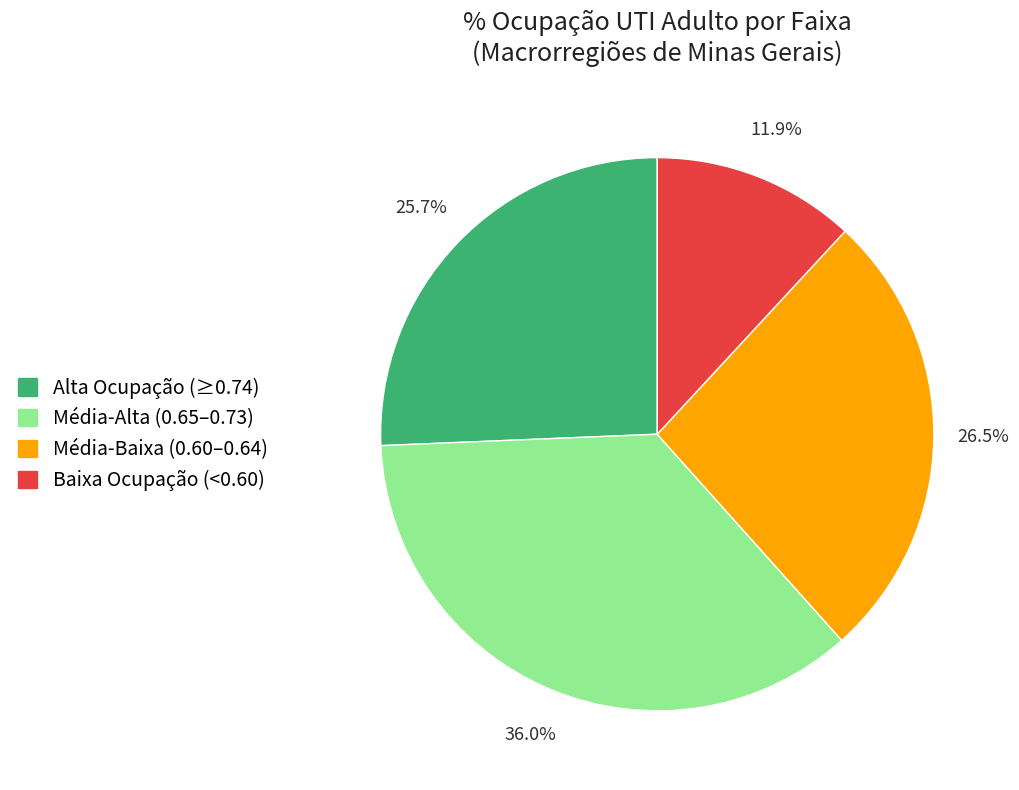

Which has a higher value, Baixa Ocupação (<0.60) or Alta Ocupação (≥0.74)?

Alta Ocupação (≥0.74)